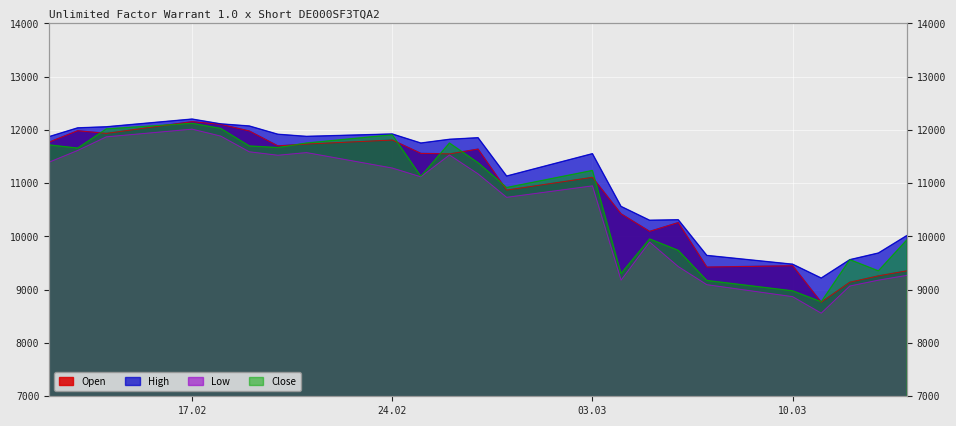

True or false: Open and Low intersect in this chart.

False